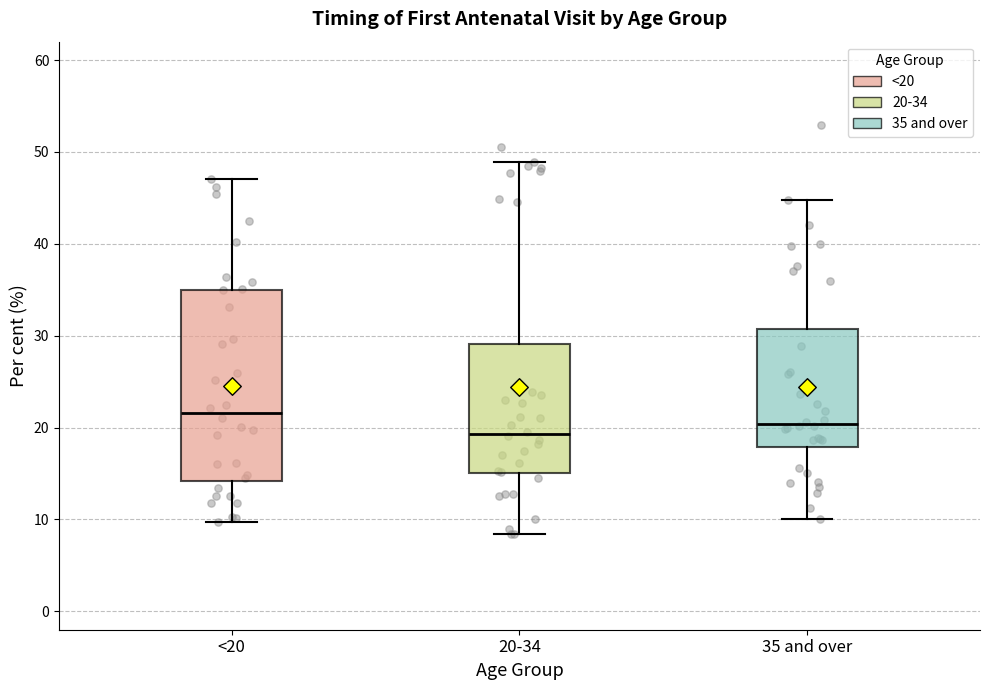

Reading left to right, read every box against the y-axis: the position of its median line, the range the box covers, and the ends of its whiskers. The values are not printed on the chart, so give them approximately, as read against the axis.

<20: median 22, box 14 to 35, whiskers 10 to 47
20-34: median 19, box 15 to 29, whiskers 8 to 49
35 and over: median 20, box 18 to 31, whiskers 10 to 45